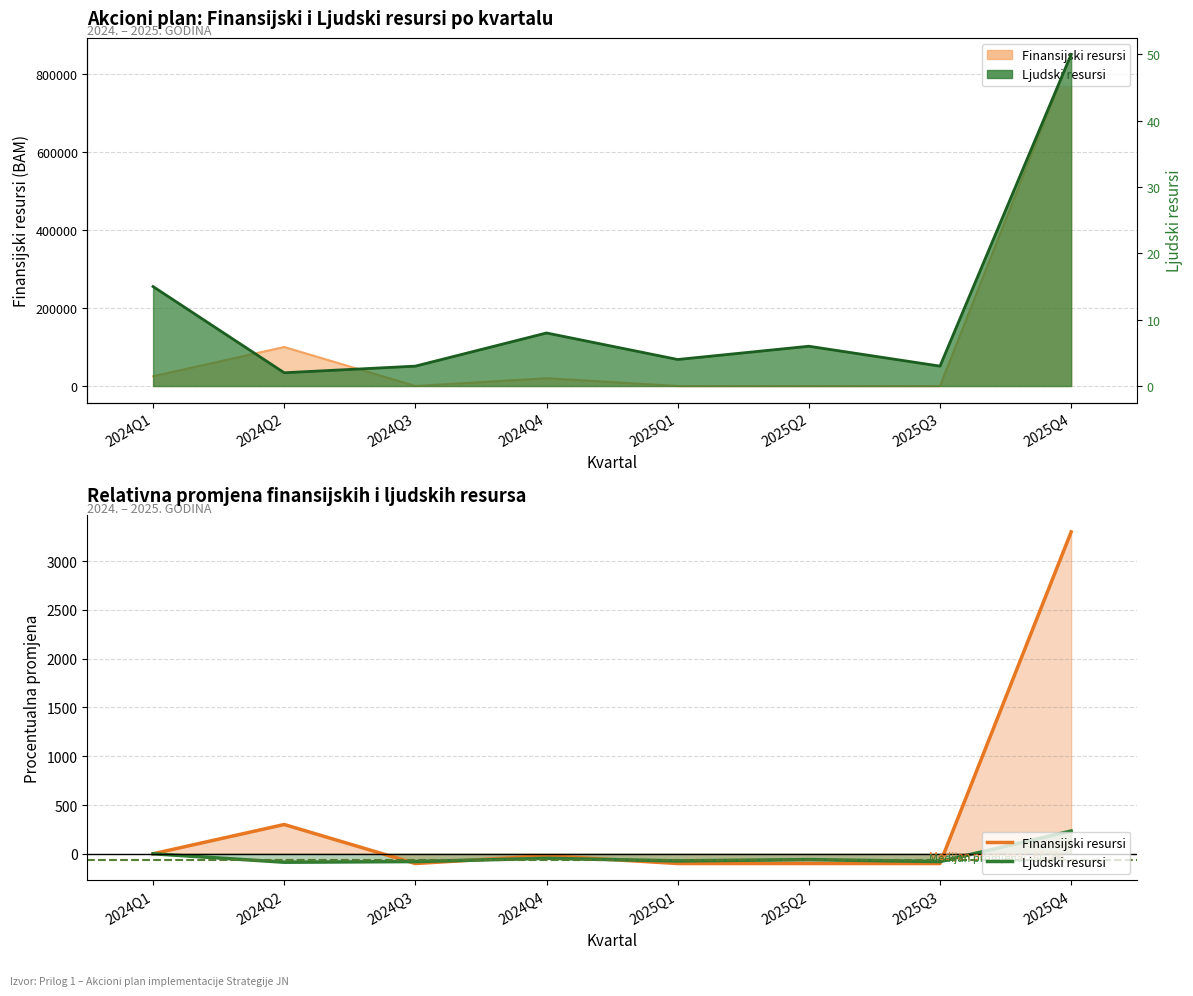

True or false: Finansijski resursi has more than 1 points higher than both neighbors.

True